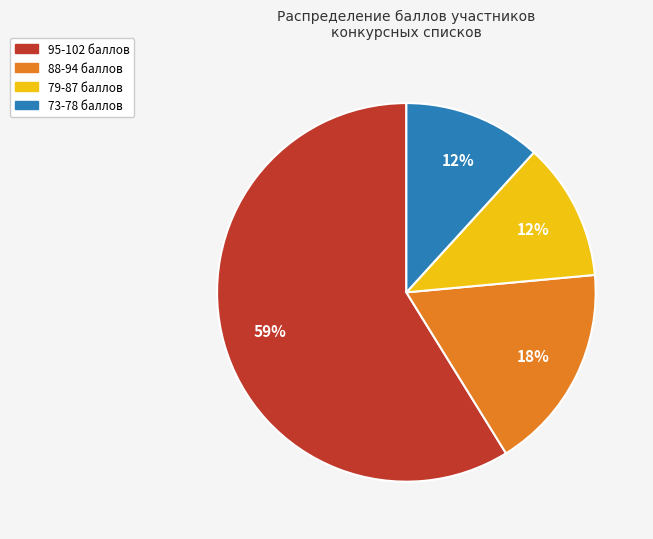

How many slices are in this pie chart?

4